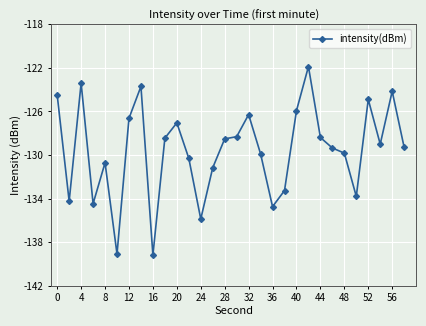

What is the difference between the second highest and minimum values?

15.8